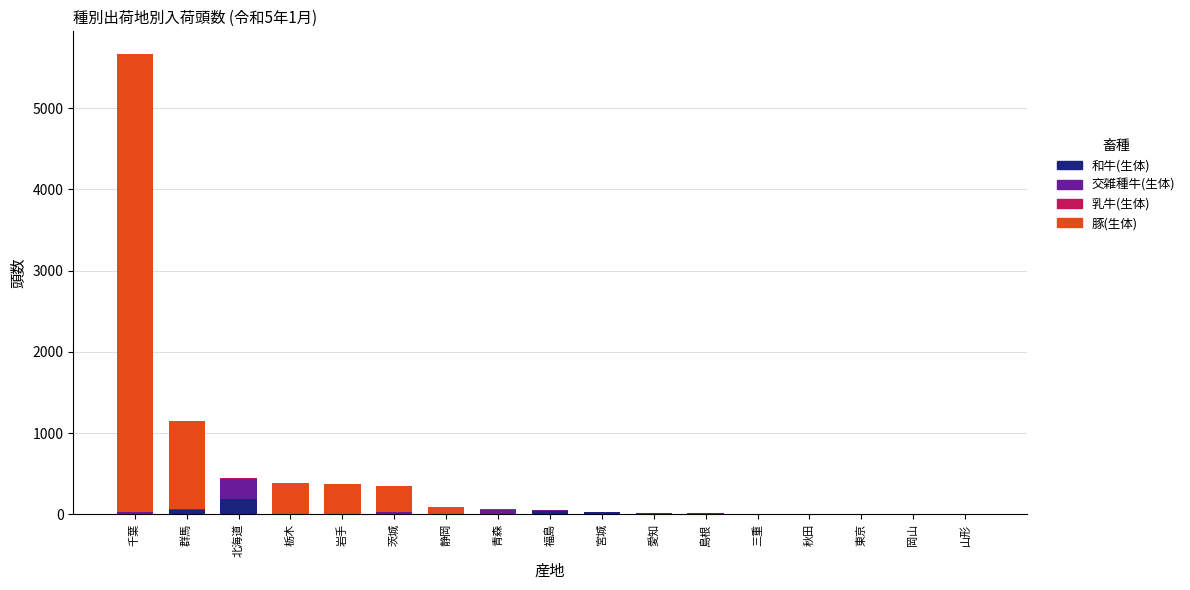

Are the bars grouped side by side (vs. stacked)?

No